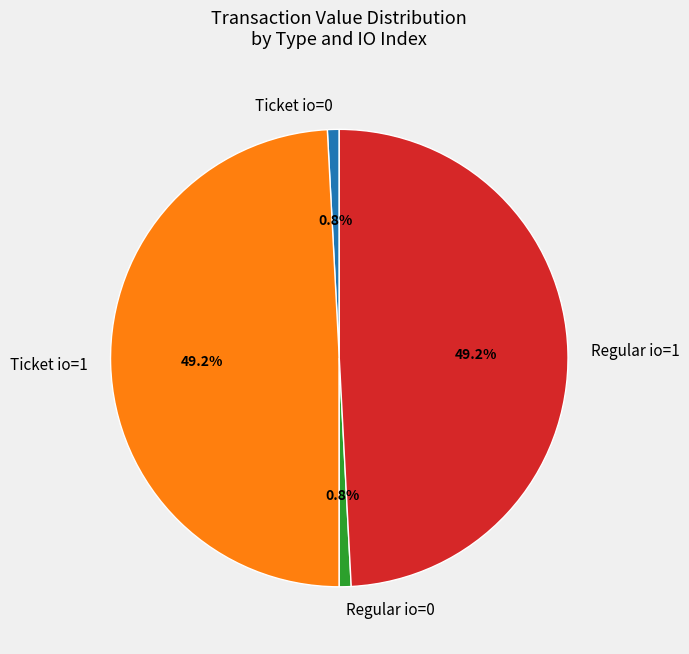

What percentage do Ticket io=1 and Regular io=0 together represent?

50.0%